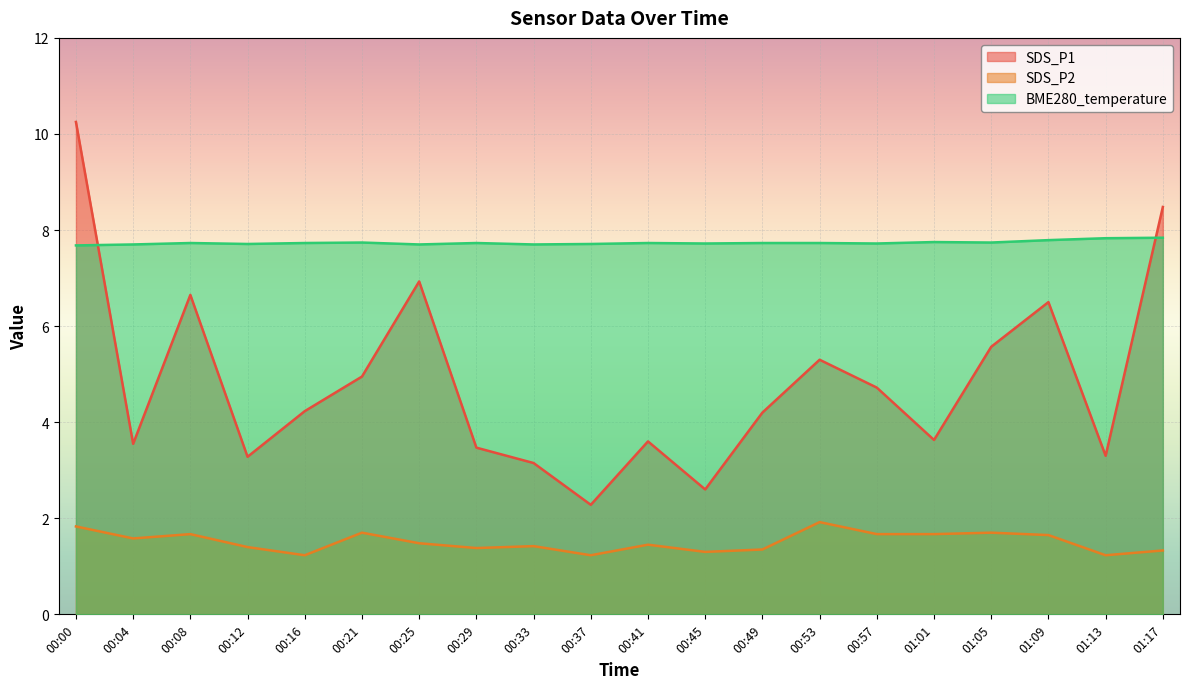

At which label does BME280_temperature reach its minimum?

00:00